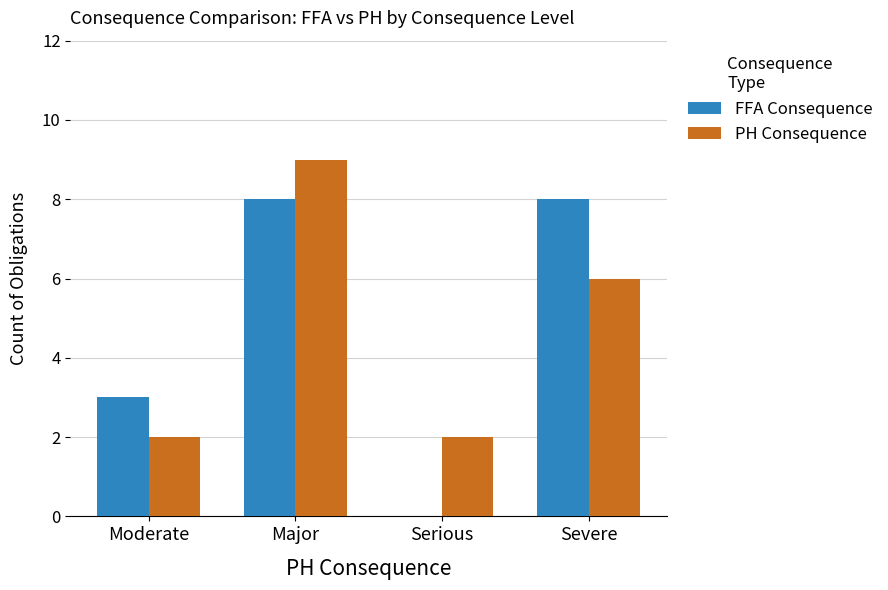

What is the total value across all series at Major?

17